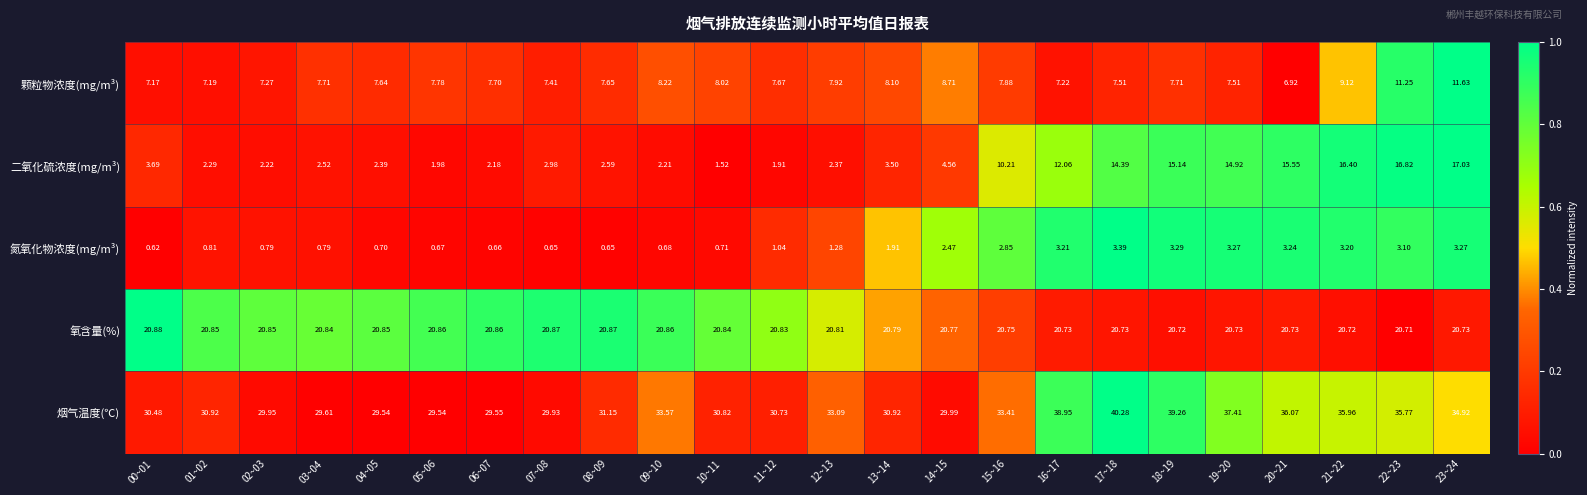

Is the value of 二氧化硫浓度(mg/m³) at 12~13 greater than the value of 氮氧化物浓度(mg/m³) at 23~24?

No